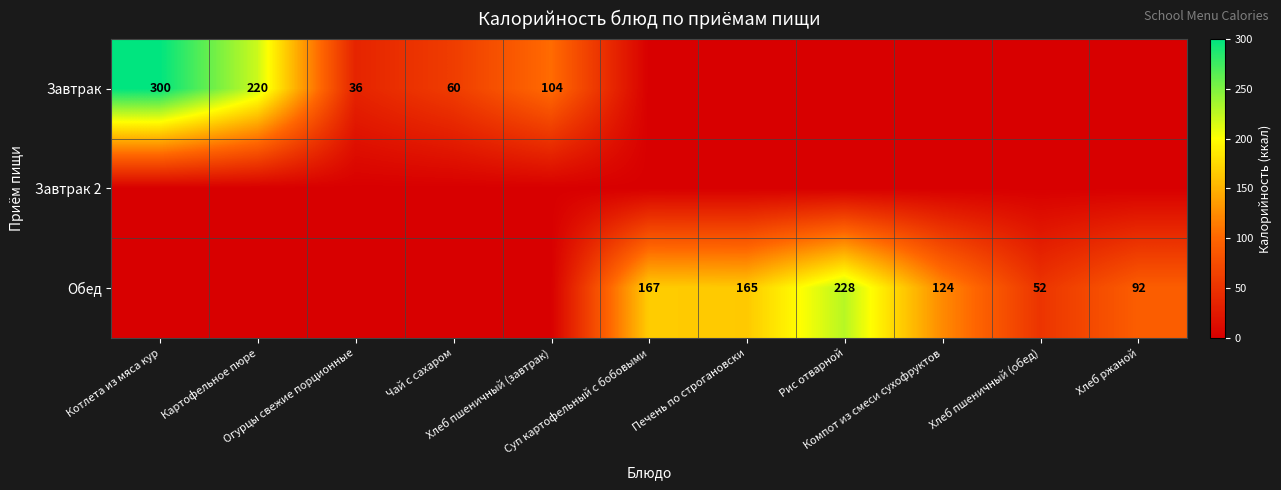

What is the total value across all series at Печень по строгановски?

165